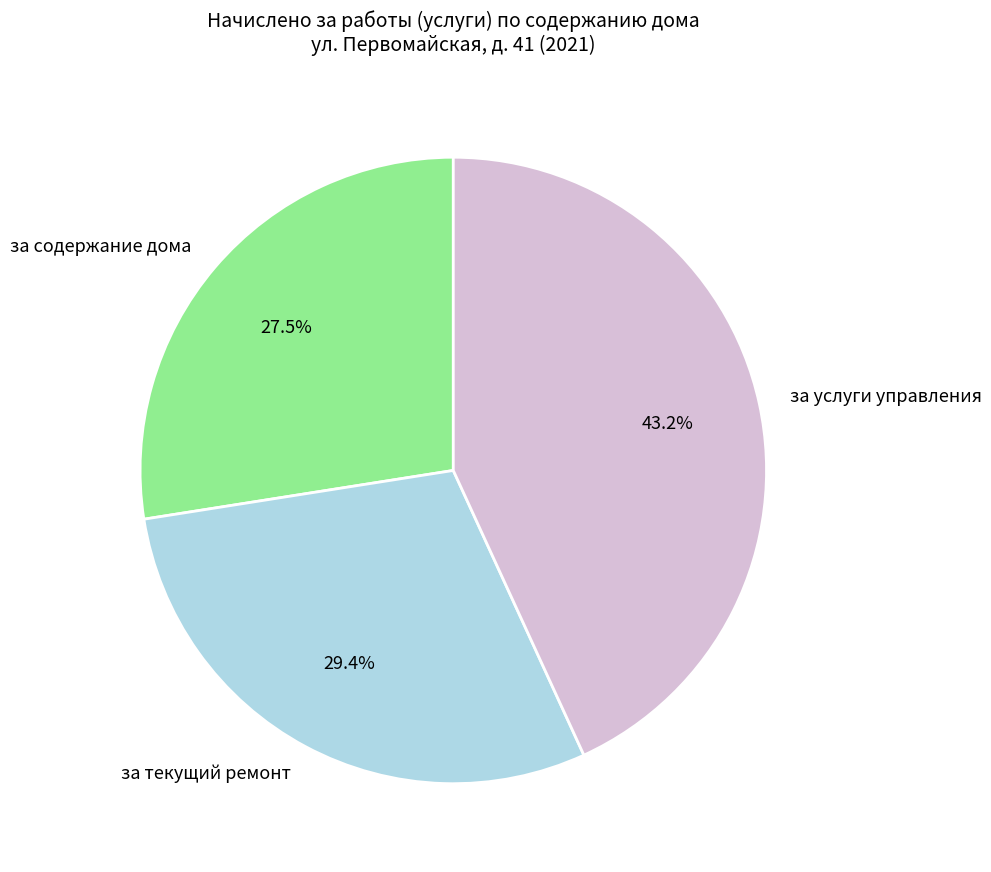

To the nearest percent, what portion does за услуги управления represent?

43%